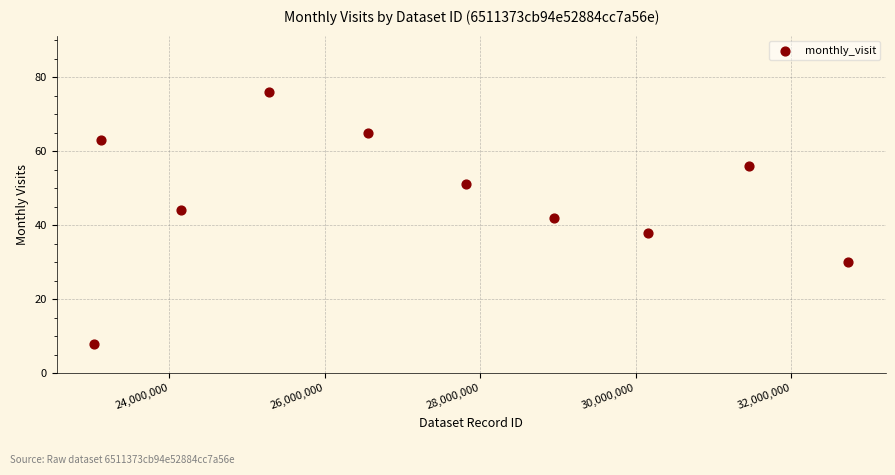

What is the average Y value?

47